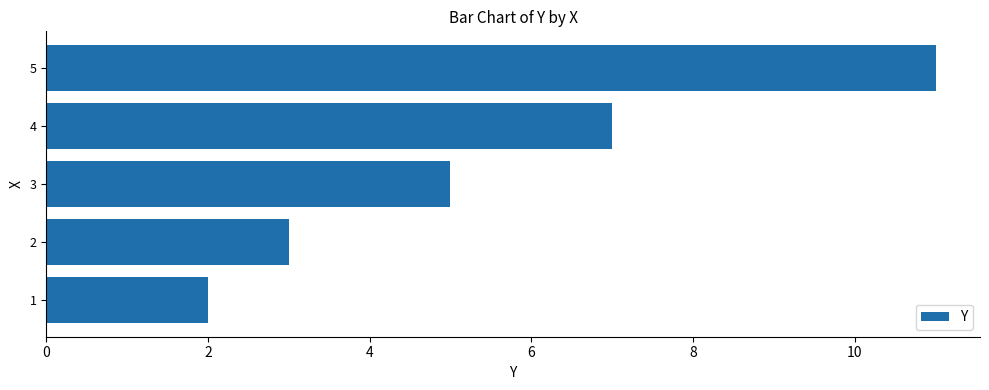

What is the difference between the second highest and second lowest values?

4